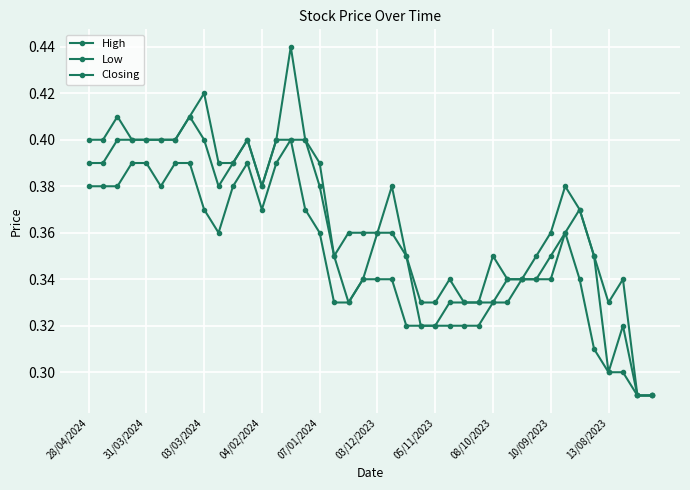

At how many categories does at least one series exceed 0?

40